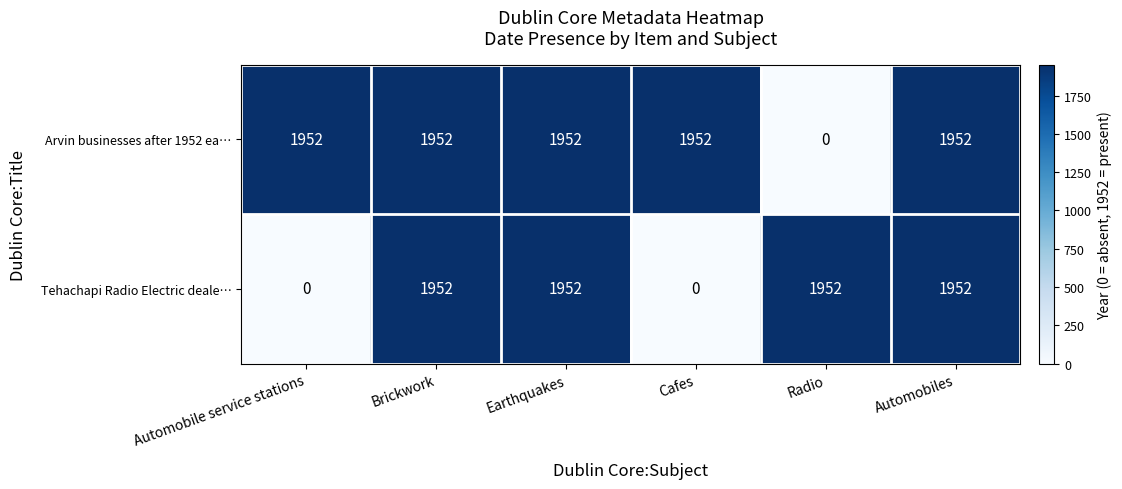

What is the difference between the maximum and minimum values in the Tehachapi Radio Electric deale… series?

1952